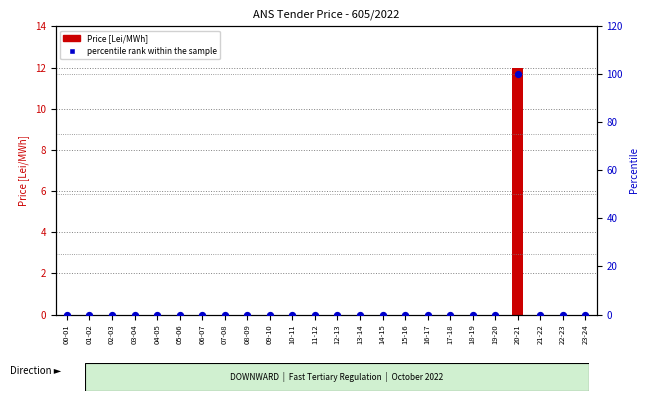

At which category is the sum across all series the highest?

20-21